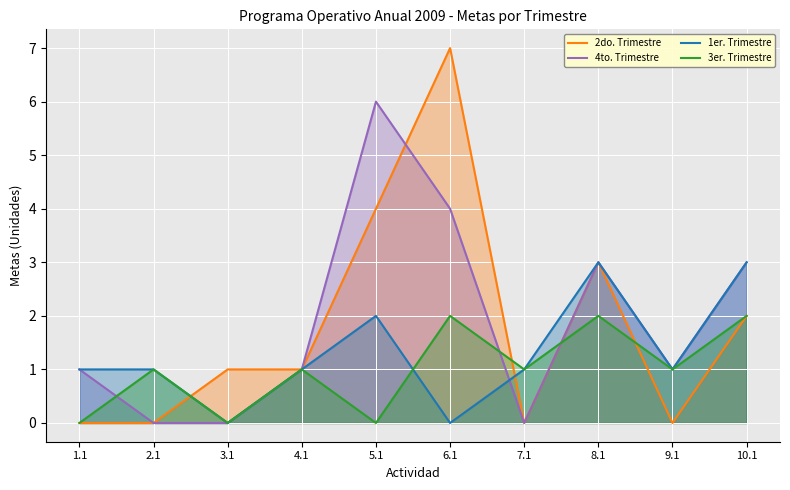

Rank the series at 4.1 from highest to lowest value.

2do. Trimestre, 4to. Trimestre, 1er. Trimestre, 3er. Trimestre